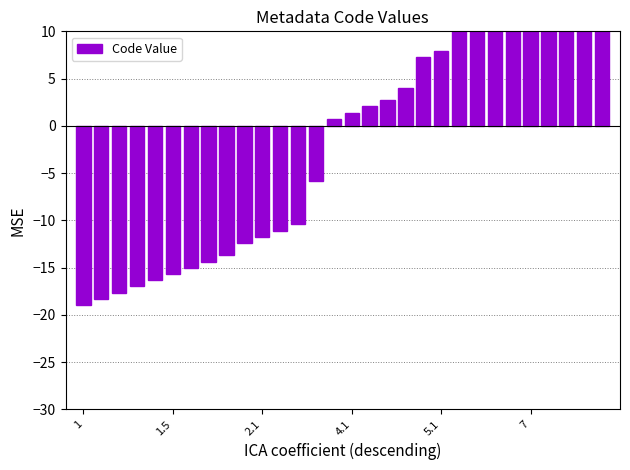

At which label is the value closest to 4?

18